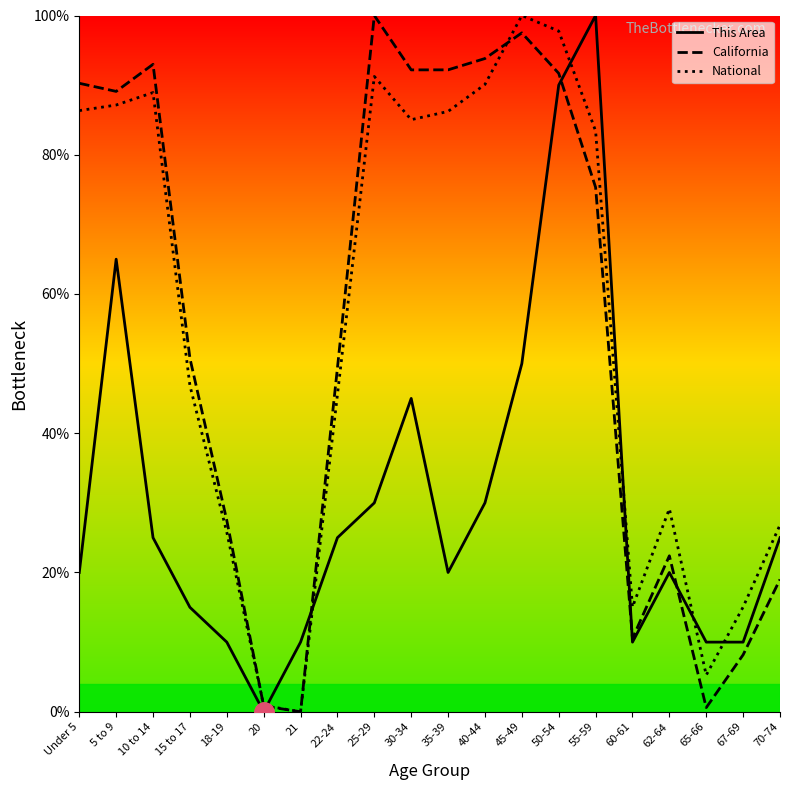

How many data points in National are less than 83?

10